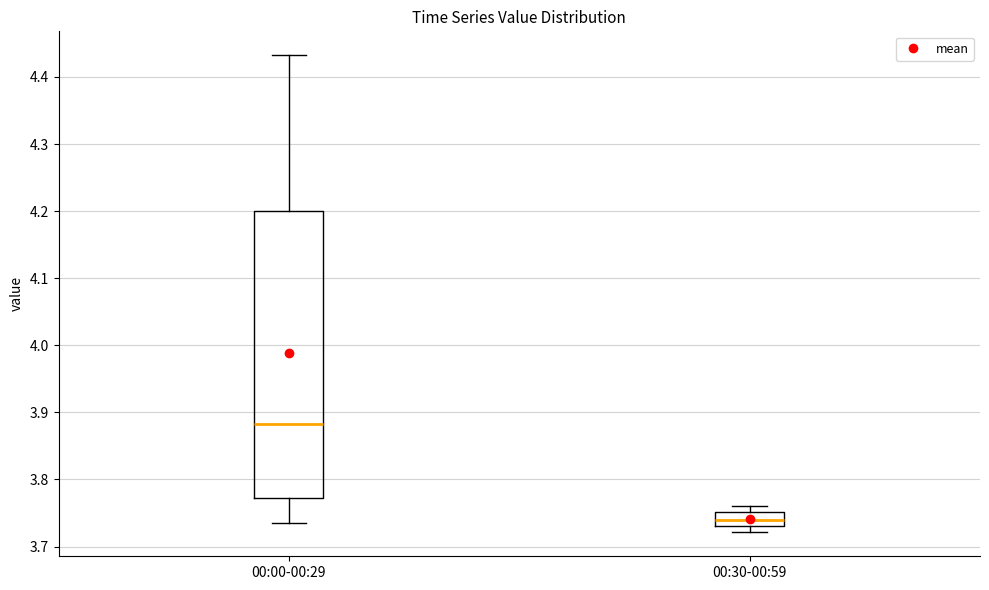

Comparing the boxes themselves (not the whiskers), which one is the tallest?

00:00-00:29